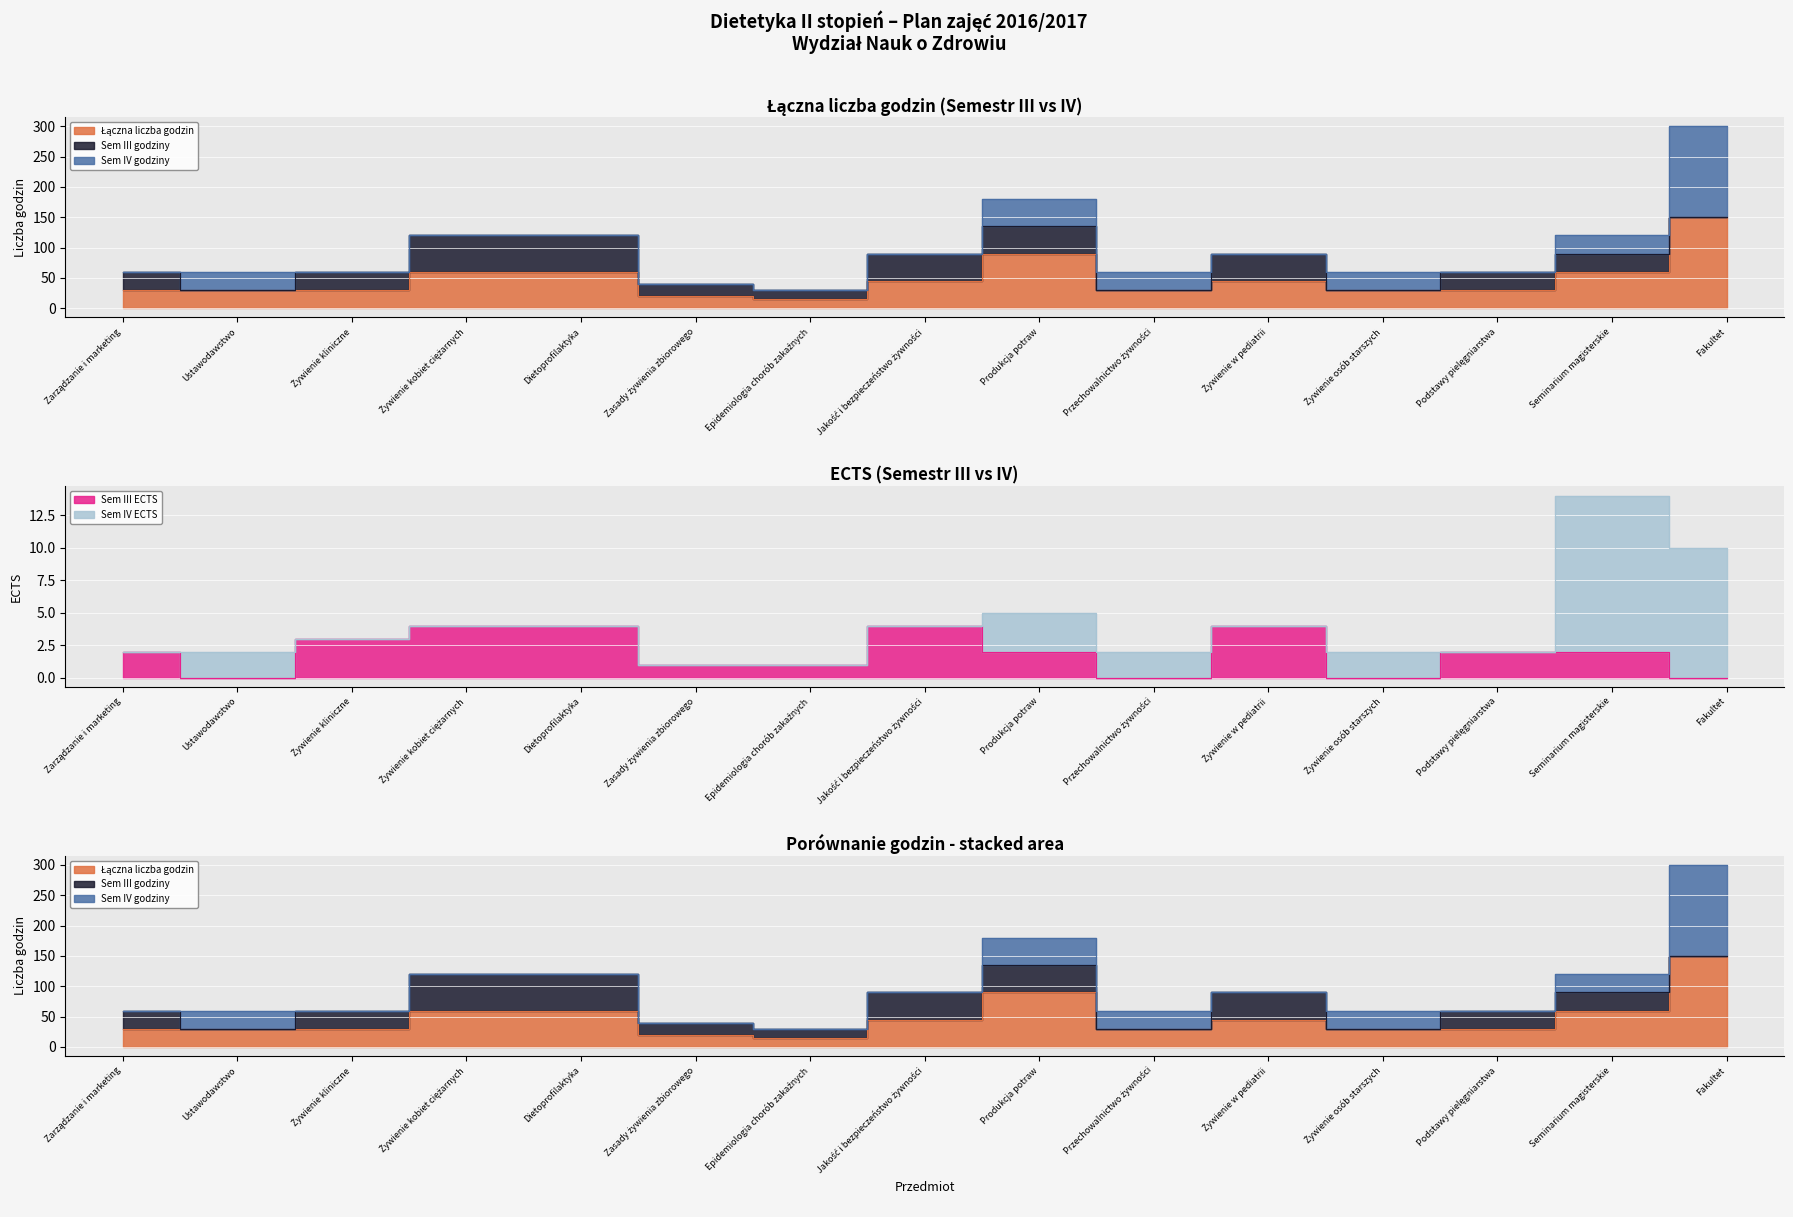

Reading left to right, extract all data points from this chart.

Łączna liczba godzin: 30	30	30	60	60	20	15	45	90	30	45	30	30	60	150
Sem III godziny: 30	0	30	60	60	20	15	45	45	0	45	0	30	30	0
Sem IV godziny: 0	30	0	0	0	0	0	0	45	30	0	30	0	30	150
Sem III ECTS: 2	0	3	4	4	1	1	4	2	0	4	0	2	2	0
Sem IV ECTS: 0	2	0	0	0	0	0	0	3	2	0	2	0	12	10